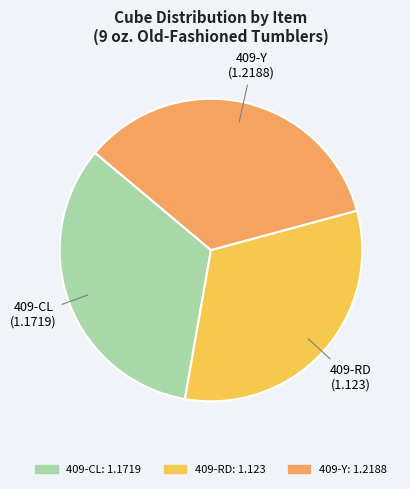

Rank the categories by value from lowest to highest.

409-RD, 409-CL, 409-Y